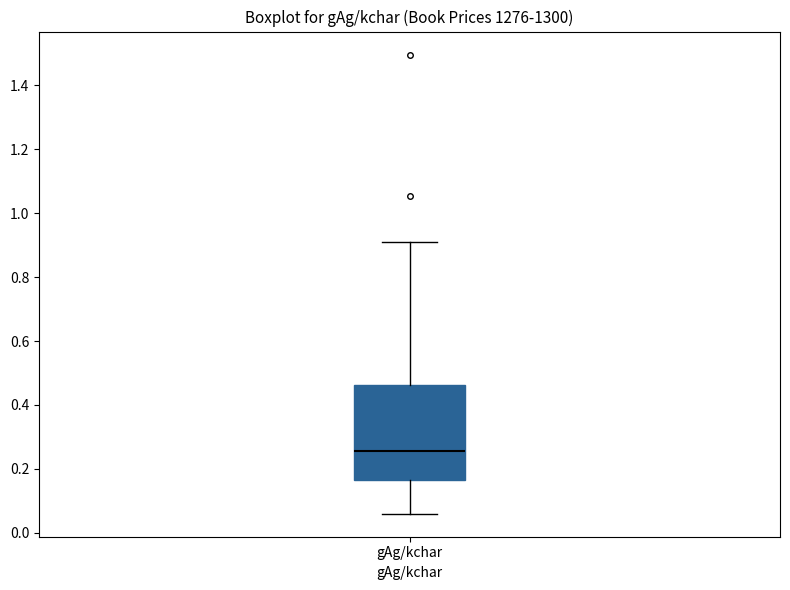

Read this box plot against the y-axis: the position of the median line, the range covered by the box, and the ends of both whiskers. The values are not printed on the chart, so give them approximately, as read against the axis.

median 0.26, box 0.16 to 0.46, whiskers 0.06 to 0.90